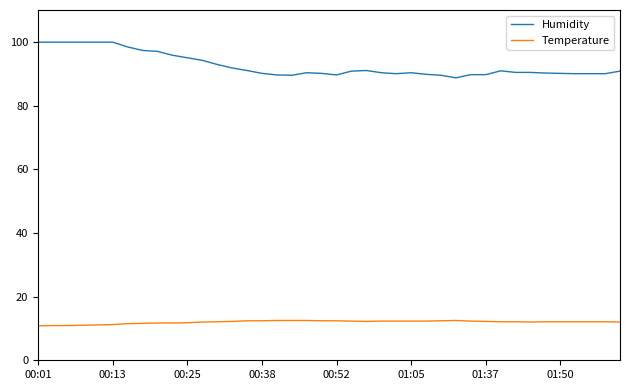

True or false: Humidity and Temperature intersect in this chart.

False